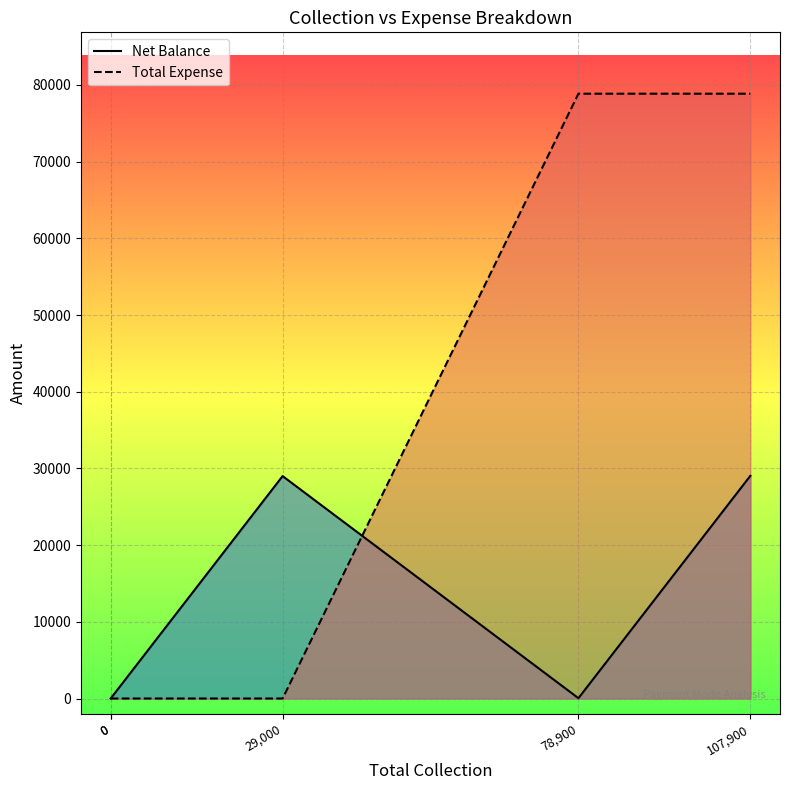

The value of Total Expense at 29,000 is -37869. True or false?

False